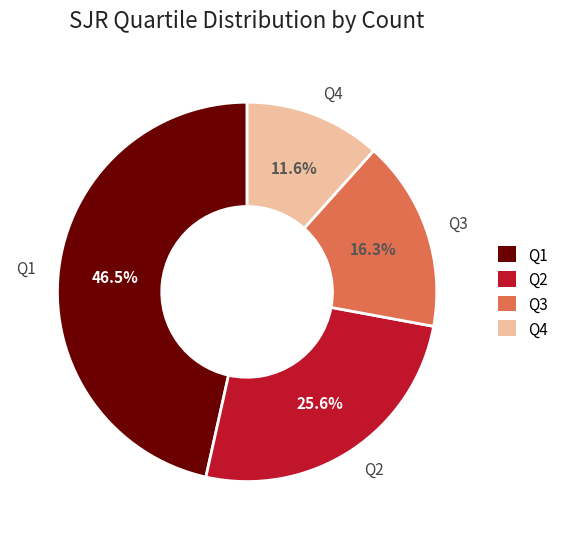

How many slices are in this pie chart?

4